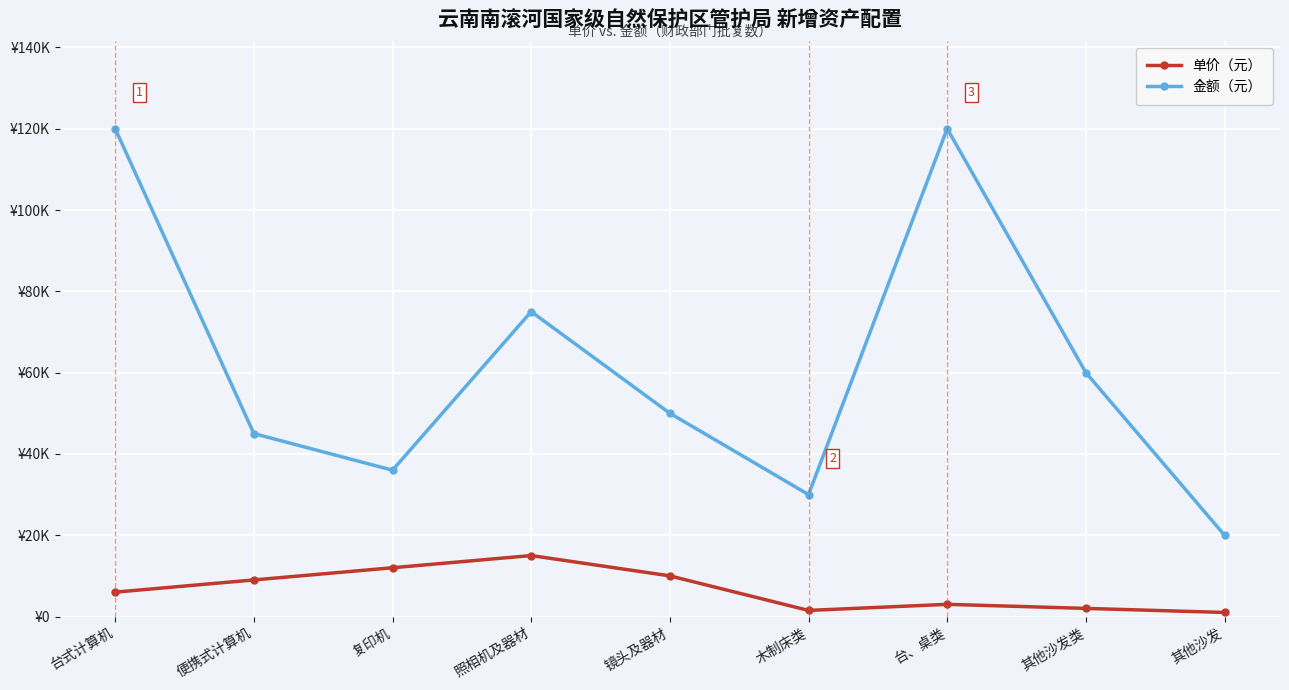

What are all the series names shown in the legend?

单价（元）, 金额（元）